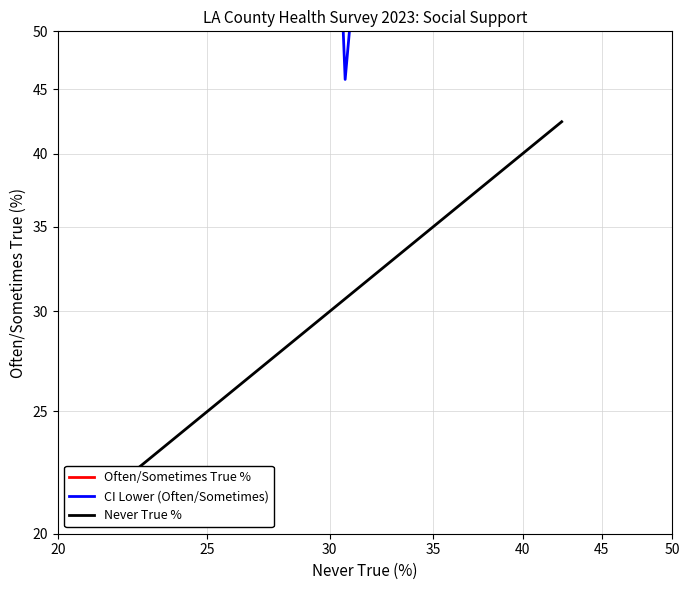

What is the difference between the maximum and second lowest values in the CI Lower (Often/Sometimes) series?

12.3